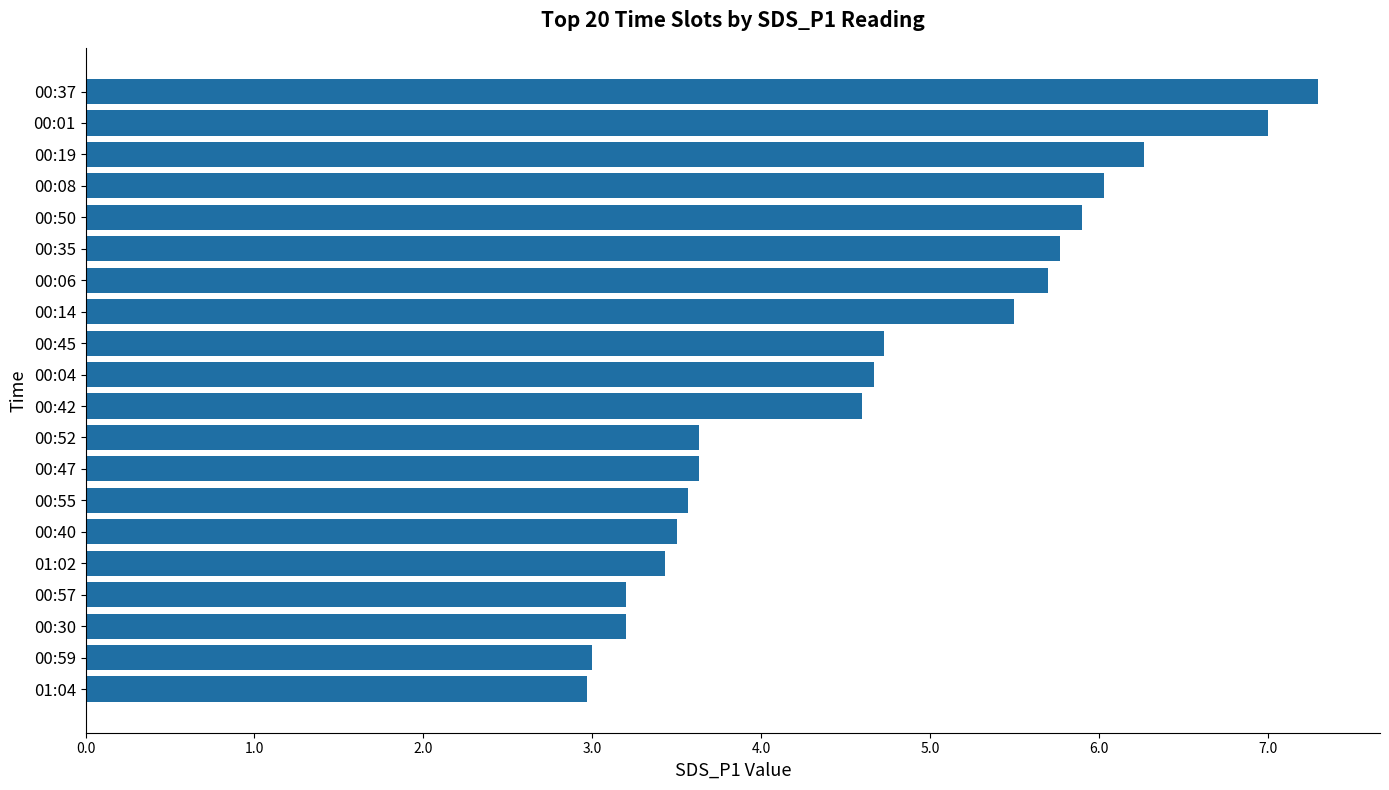

True or false: the data shows 4.6 at 00:42.

True